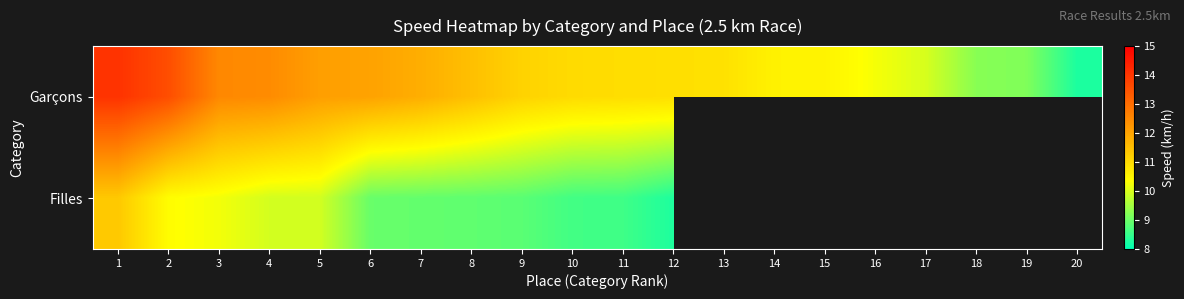

What is the sum of the Filles values at 10 and 5?

18.5